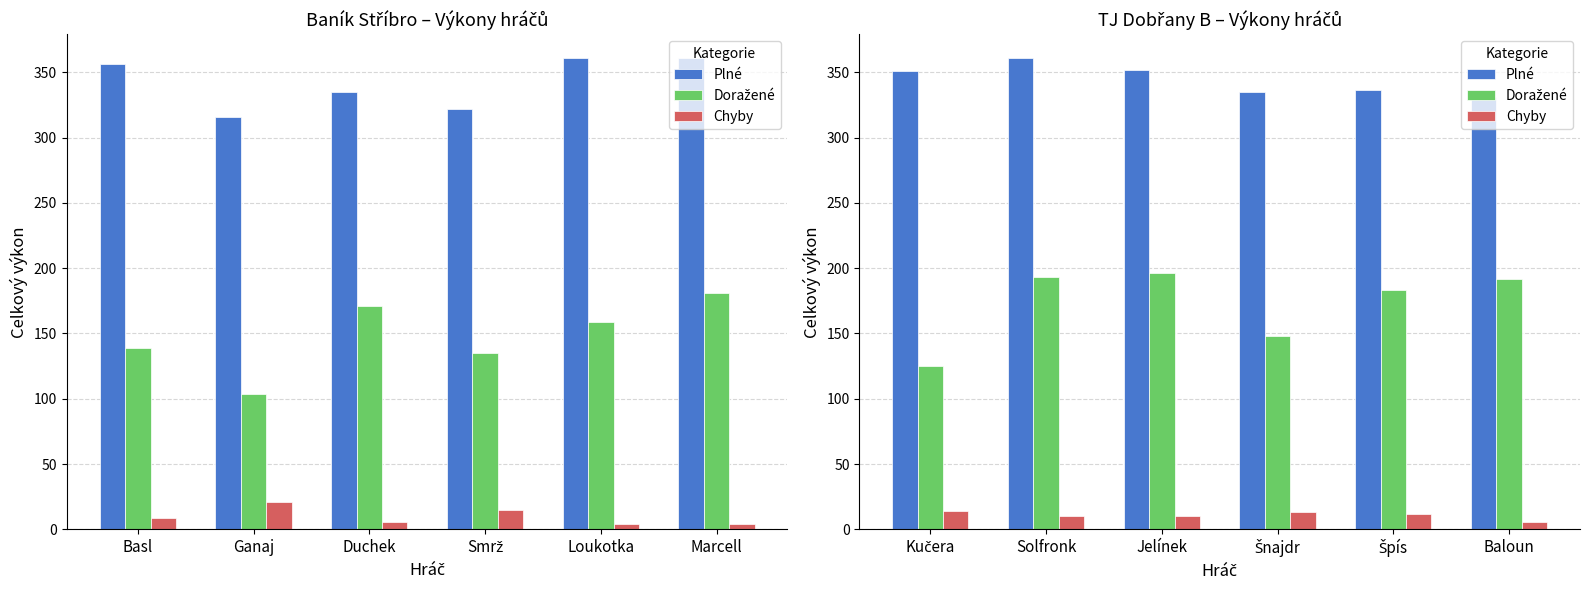

What is the label of the 1st bar from the left?

Kučera